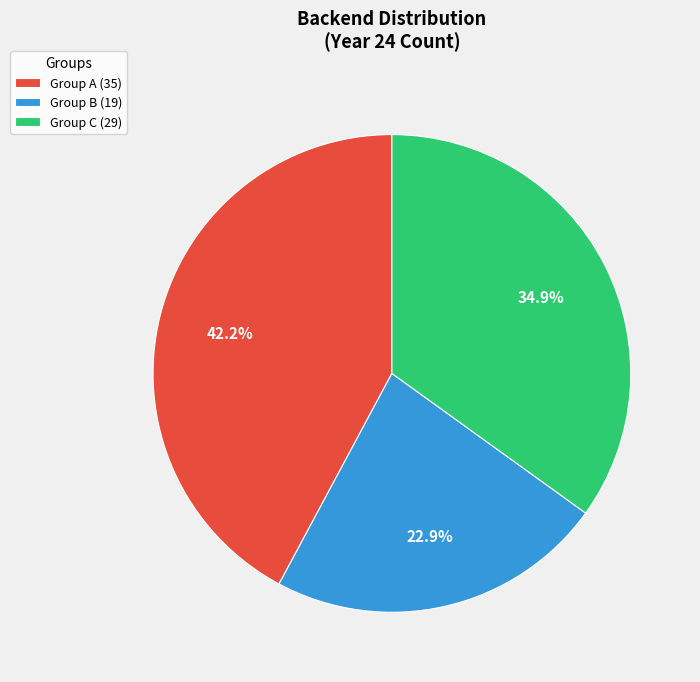

What is the ratio of the value at Group A (35) to the value at Group B (19)?

1.8